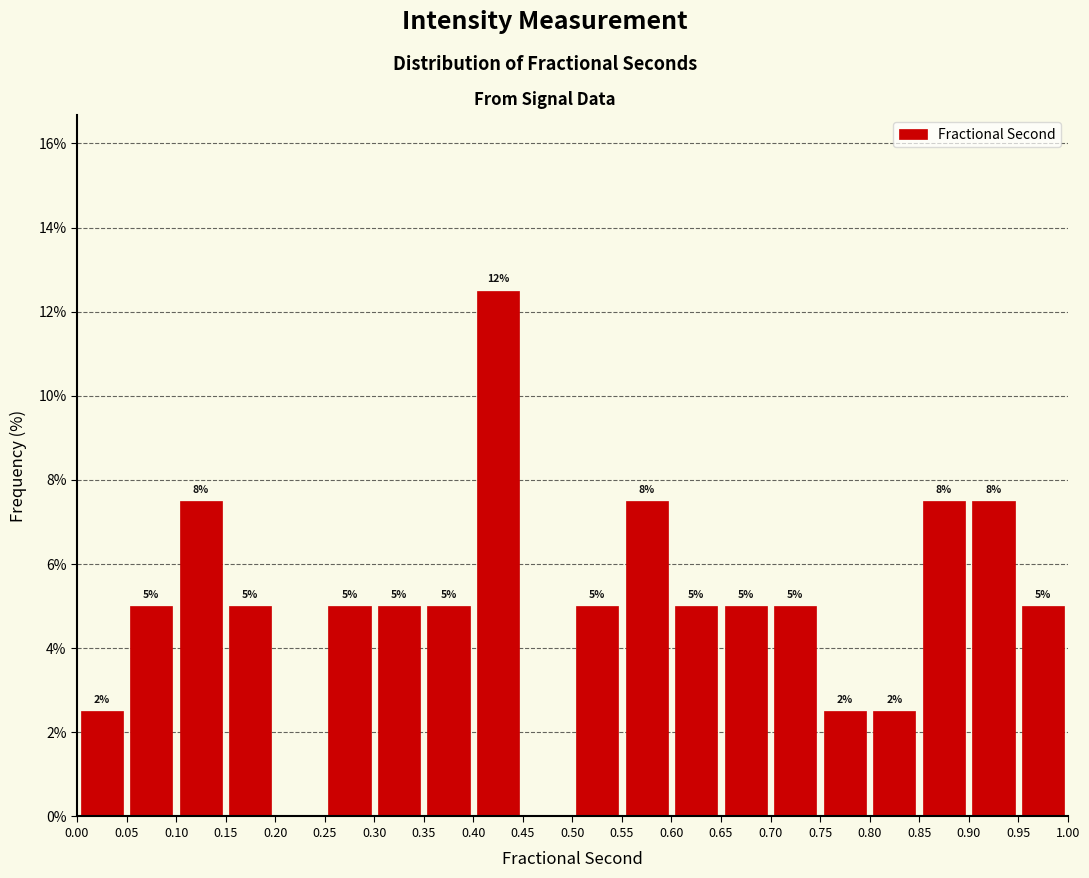

Which range on the x-axis has the tallest bar?

0.40 to 0.45